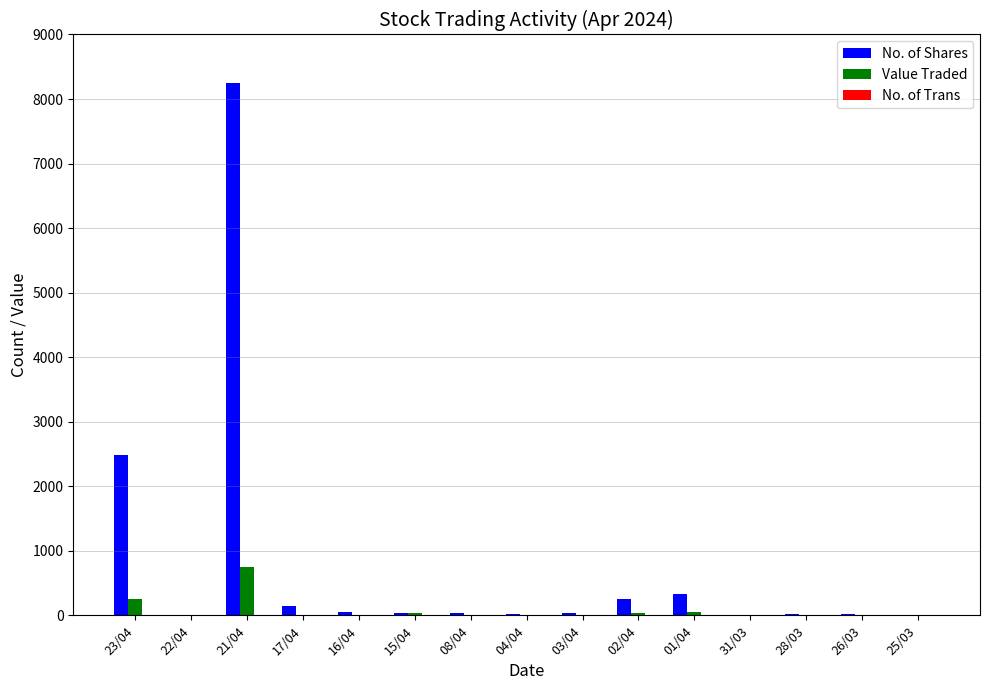

What is the sum of all Value Traded values?

1139